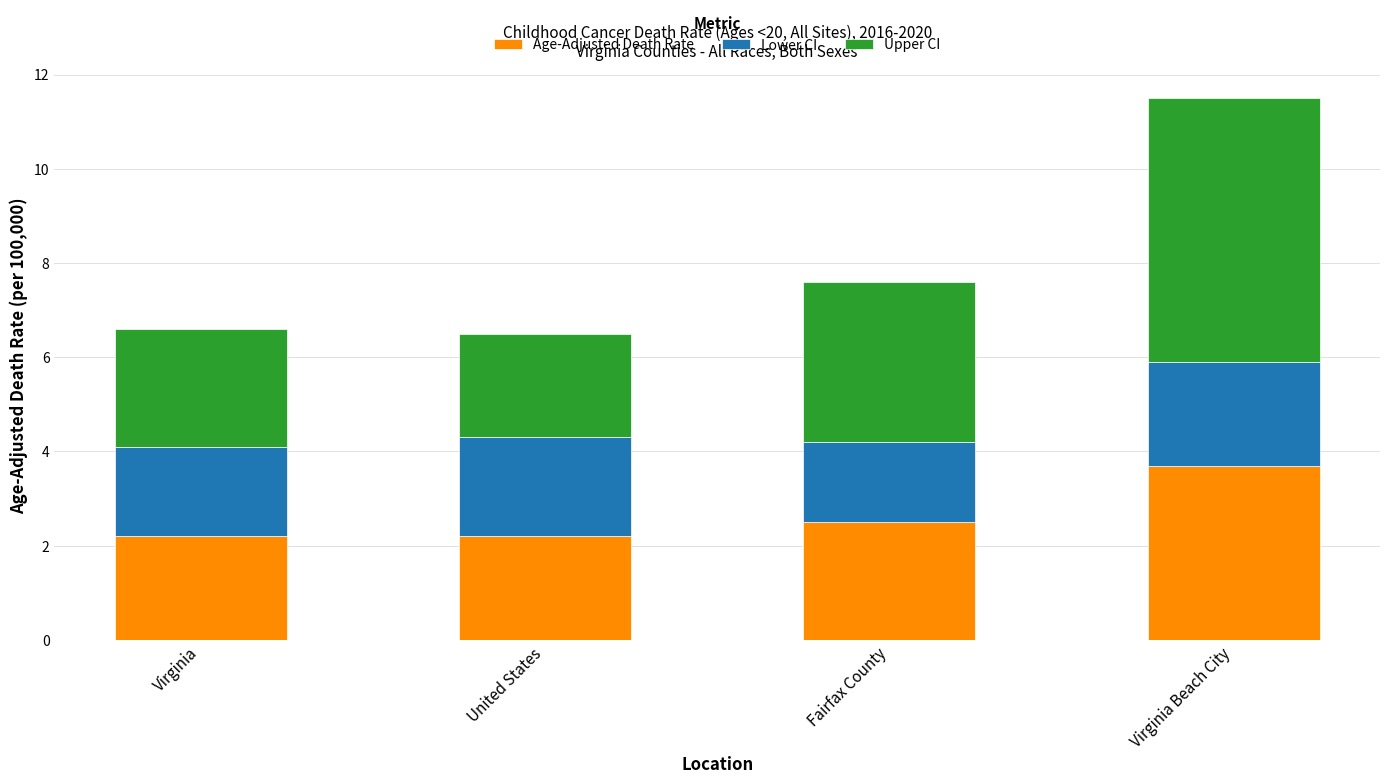

What is the total value across all series at Fairfax County?

7.6